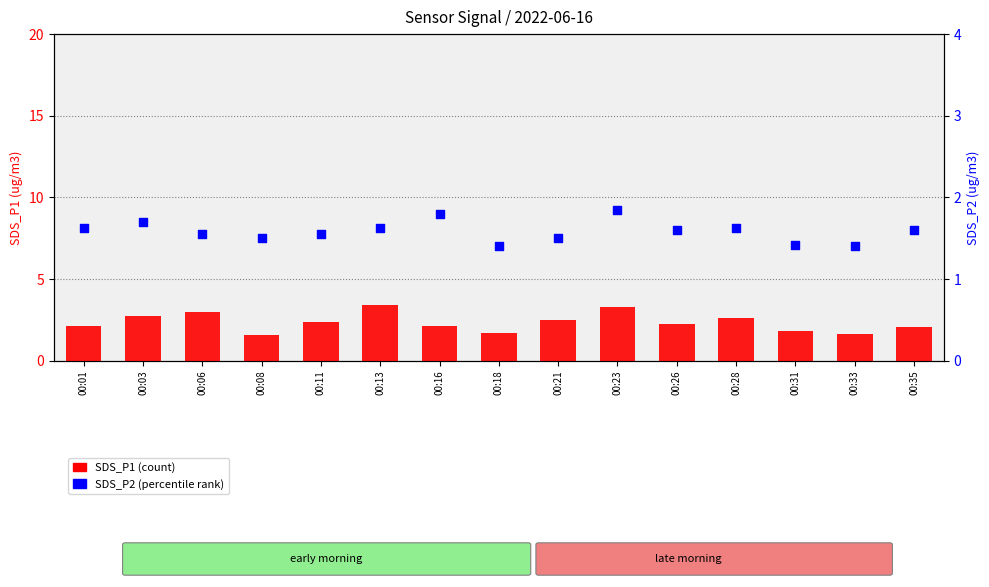

What is the total value across all series at 00:06?

4.5